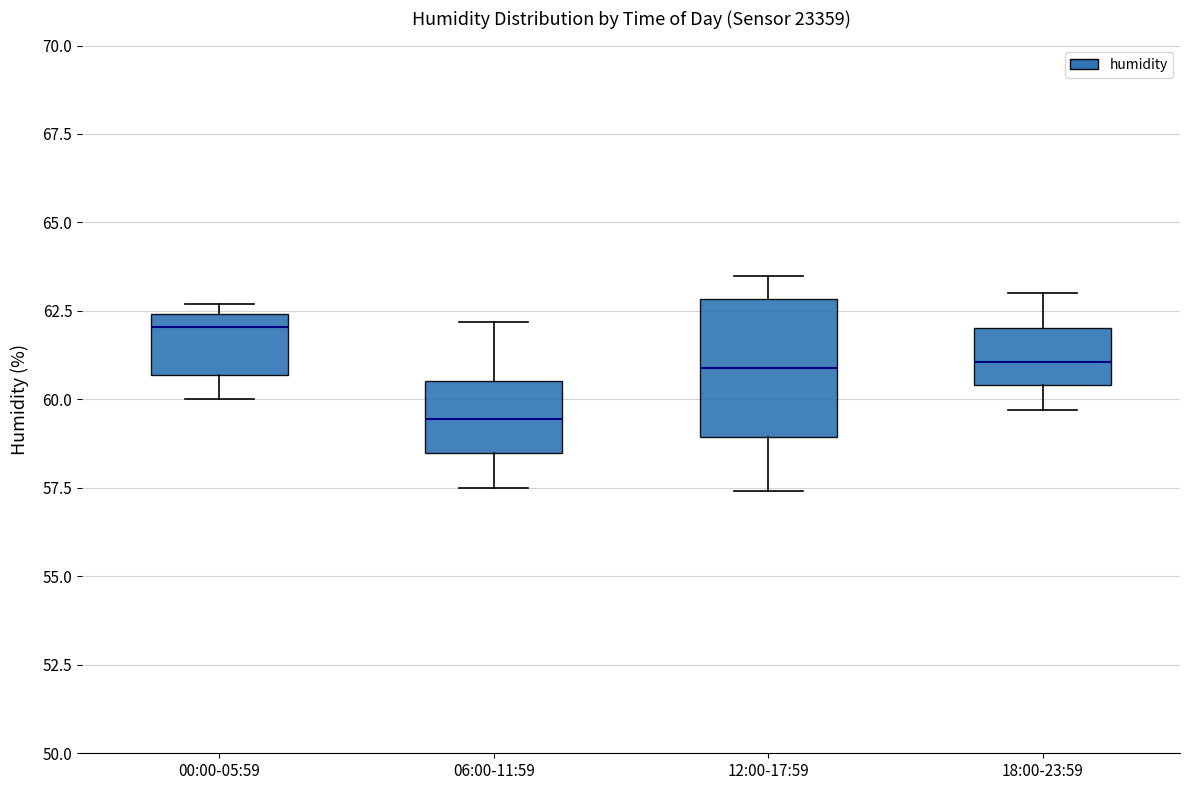

Where is the lower edge of the box for 18:00-23:59 on the y-axis? The values are not printed on the chart, so give them approximately, as read against the axis.

60.5